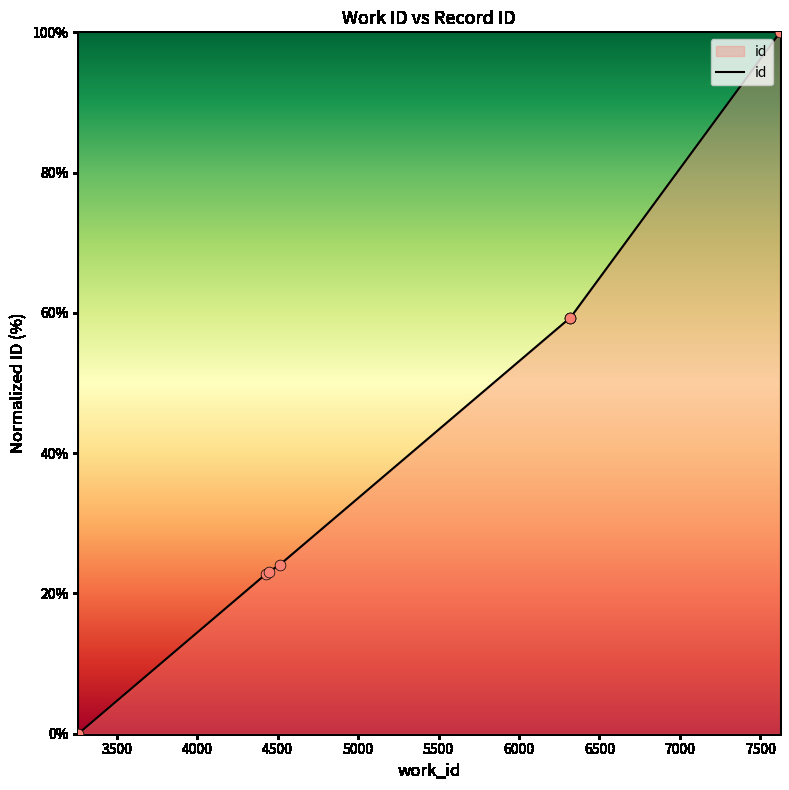

True or false: the data has more than 2 interior local peaks.

False